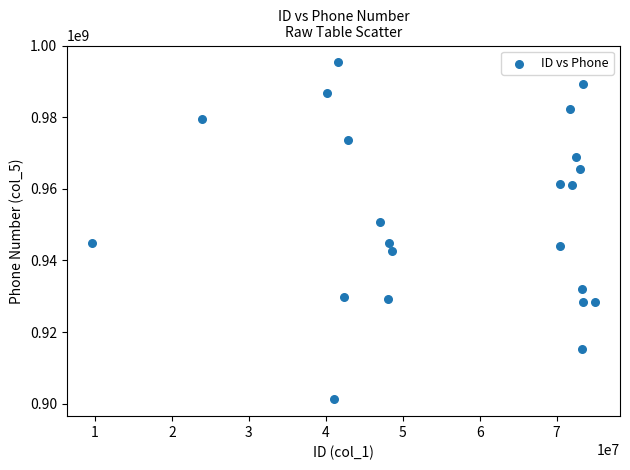

What is the range of X values (max minus min)?

65363433